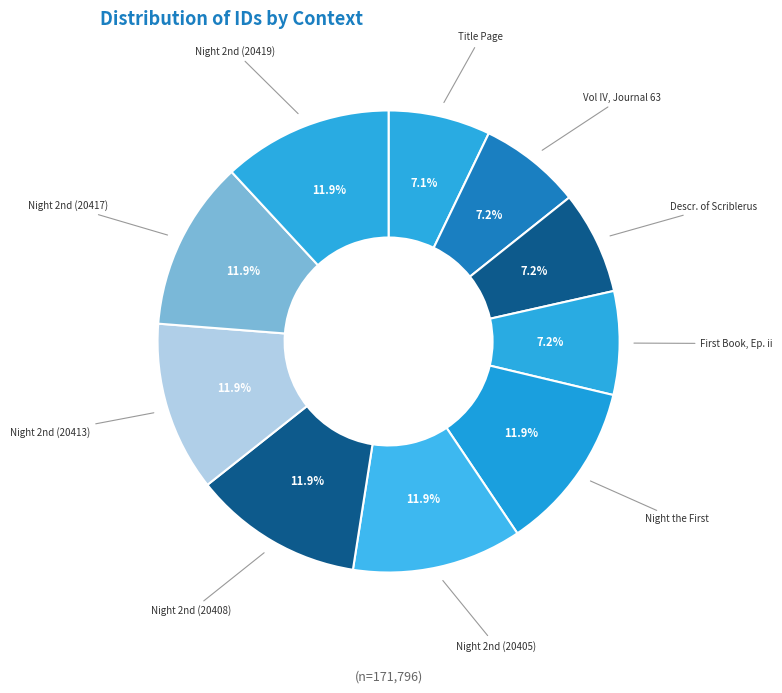

Which category has the biggest portion of the pie?

Night the Second (20419)